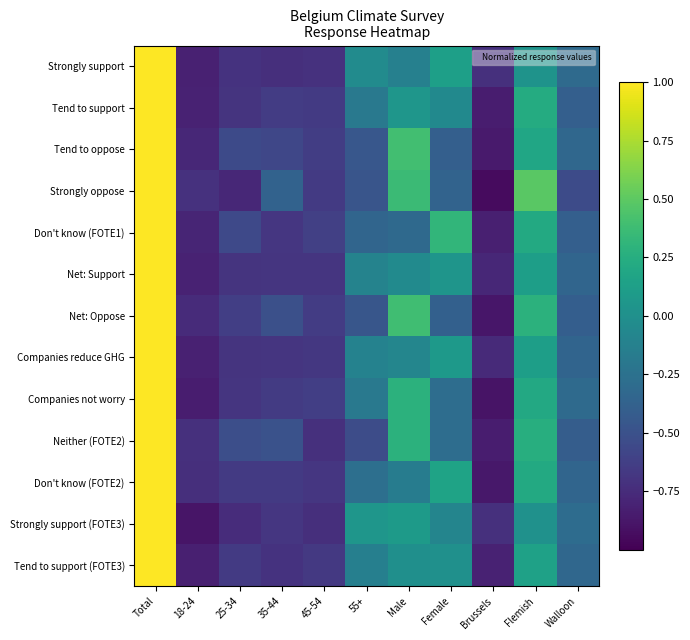

What is the difference between the highest and lowest values at 55+?

0.6